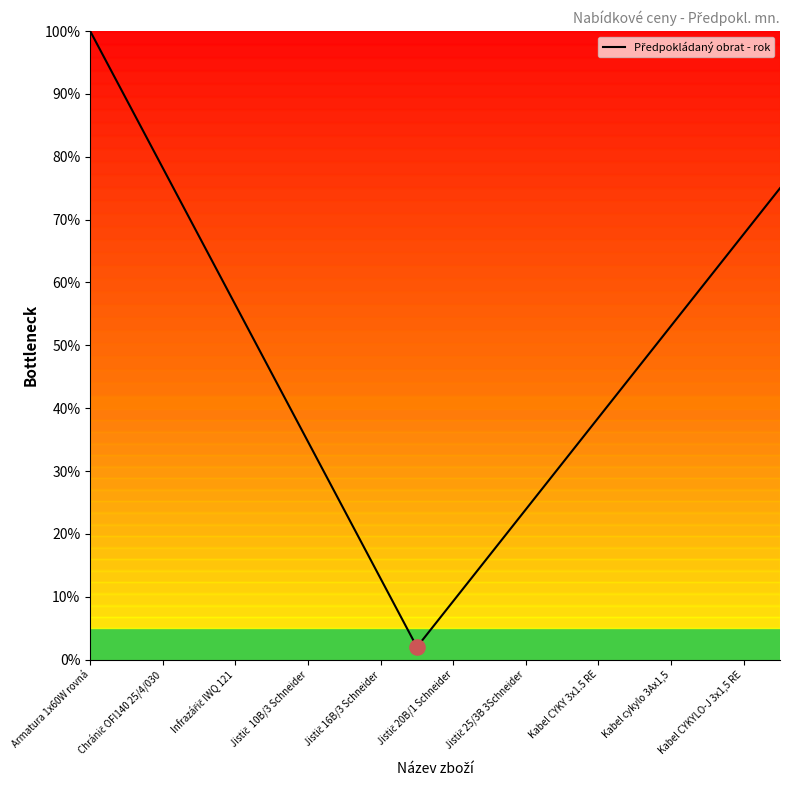

What is the difference between the maximum and minimum values?

98.0